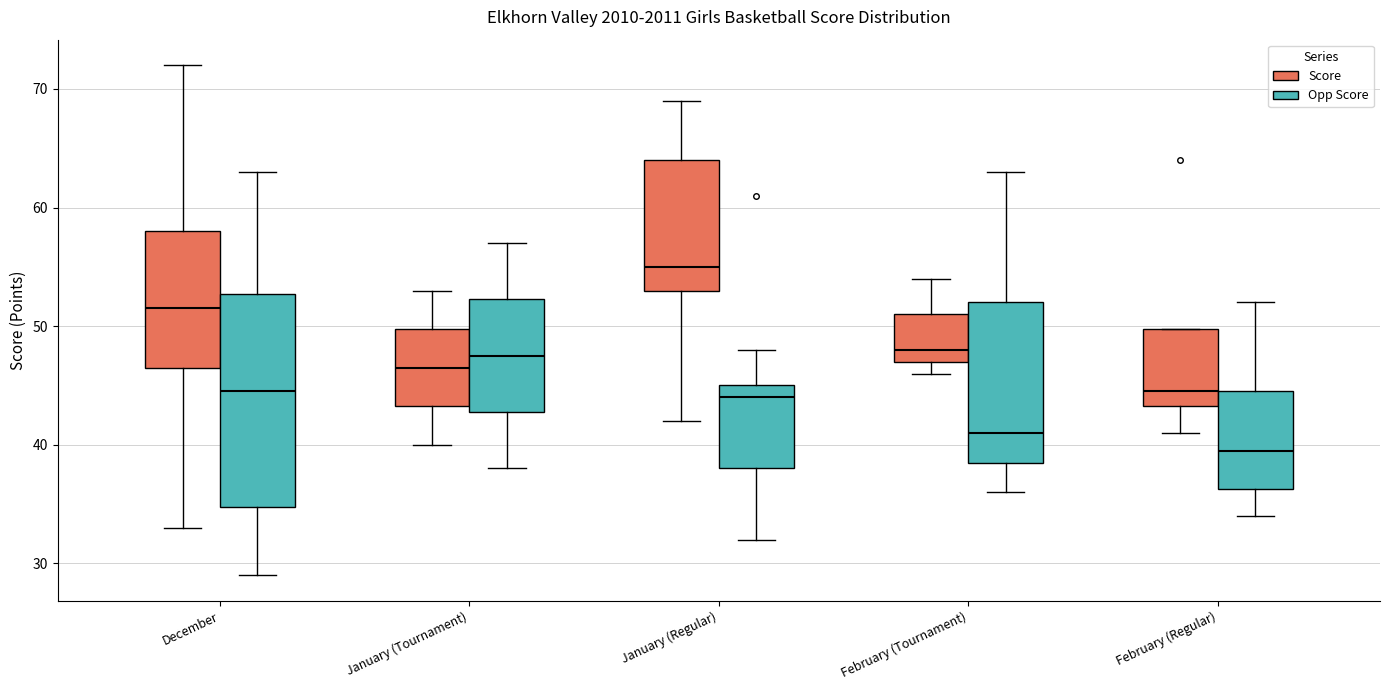

Where does the median line of the box for February (Tournament) (Score) sit on the y-axis? The values are not printed on the chart, so give them approximately, as read against the axis.

48